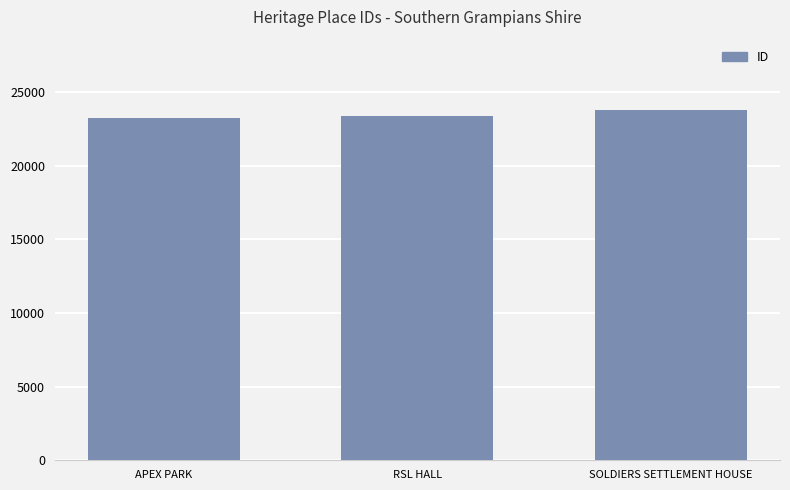

How many data points does each series have?

3